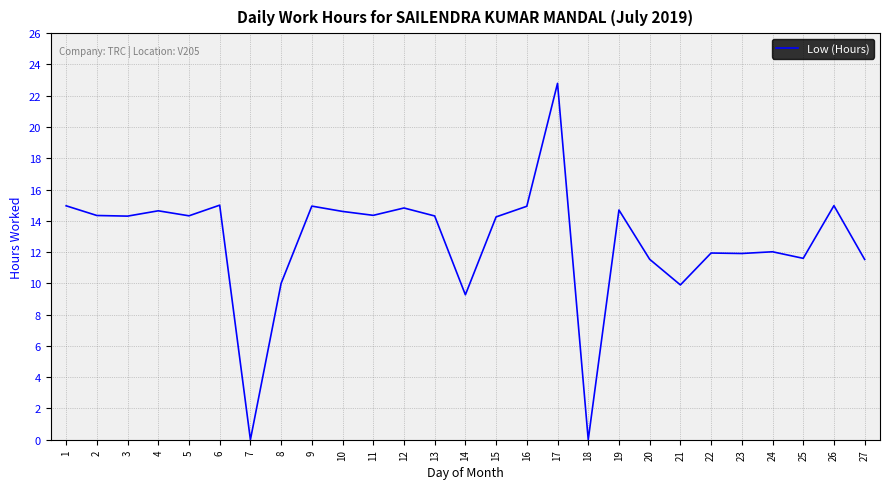

What is the sum of the values at 7 and 25?

11.6